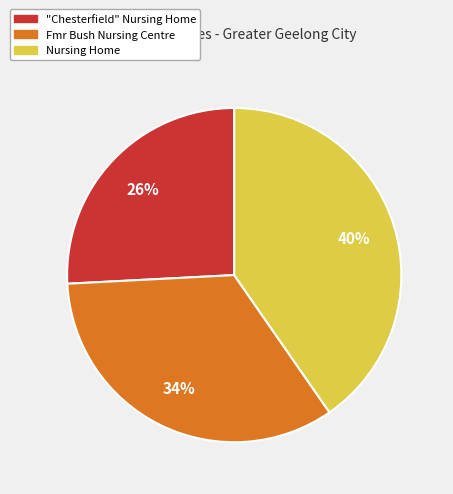

To the nearest percent, what portion does Fmr Bush Nursing Centre represent?

34%